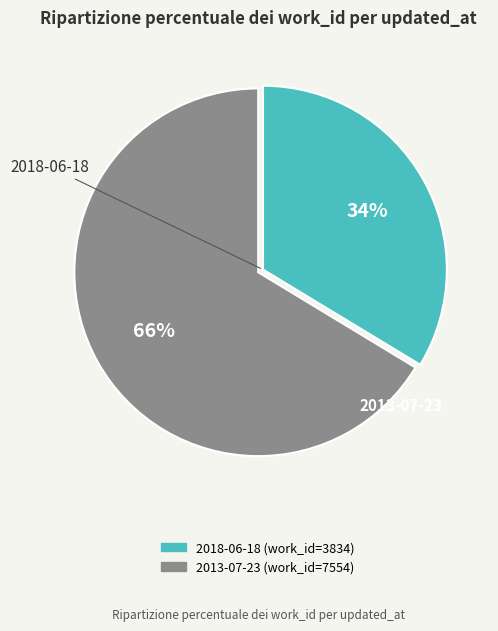

To the nearest percent, what is the average slice percentage?

50%